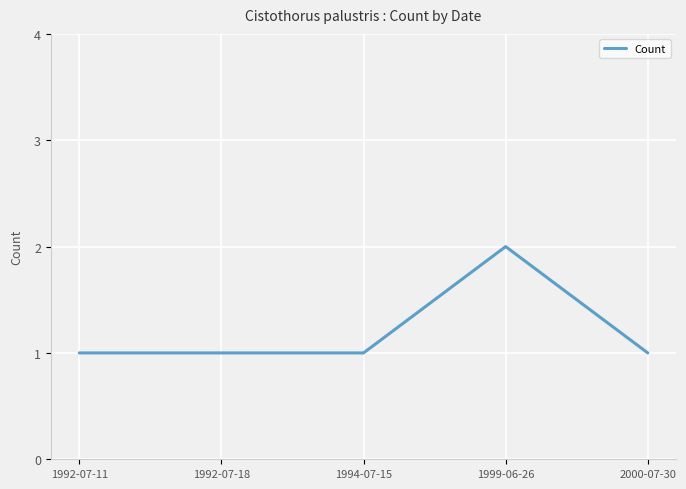

What is the change in value from 1994-07-15 to 1999-06-26?

+1